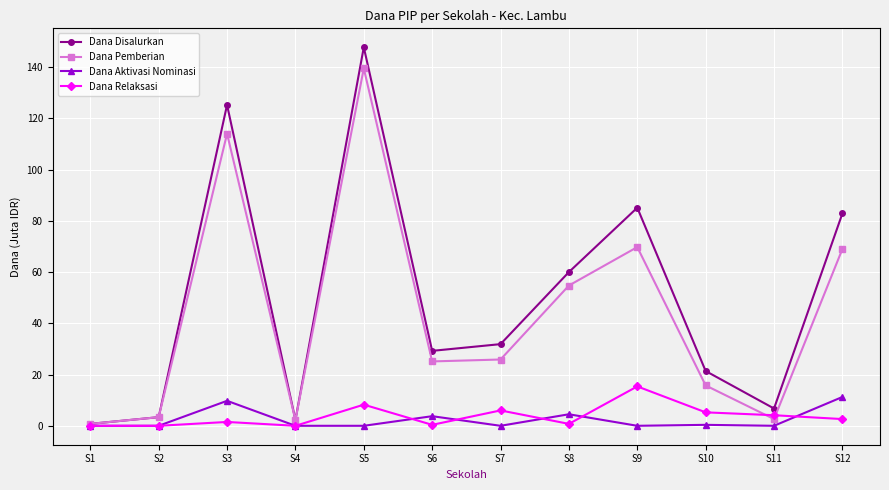

What value does the Dana Relaksasi series have at S12?

2.6